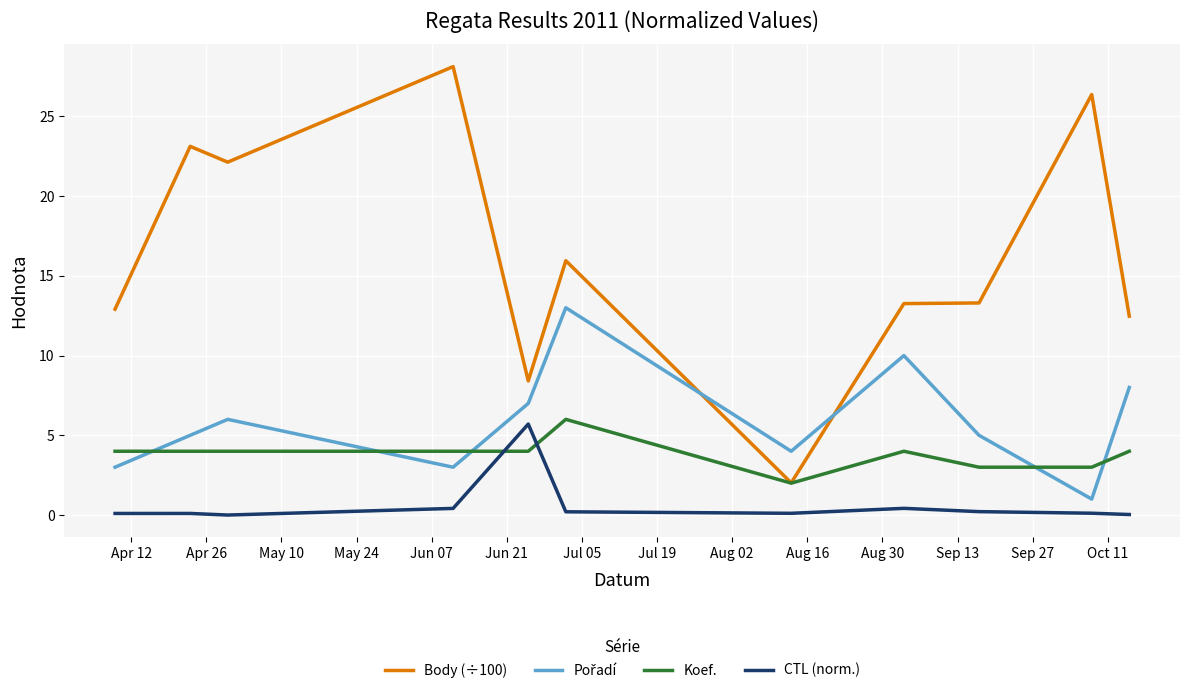

Which series has the largest total across all categories?

Body (÷100)